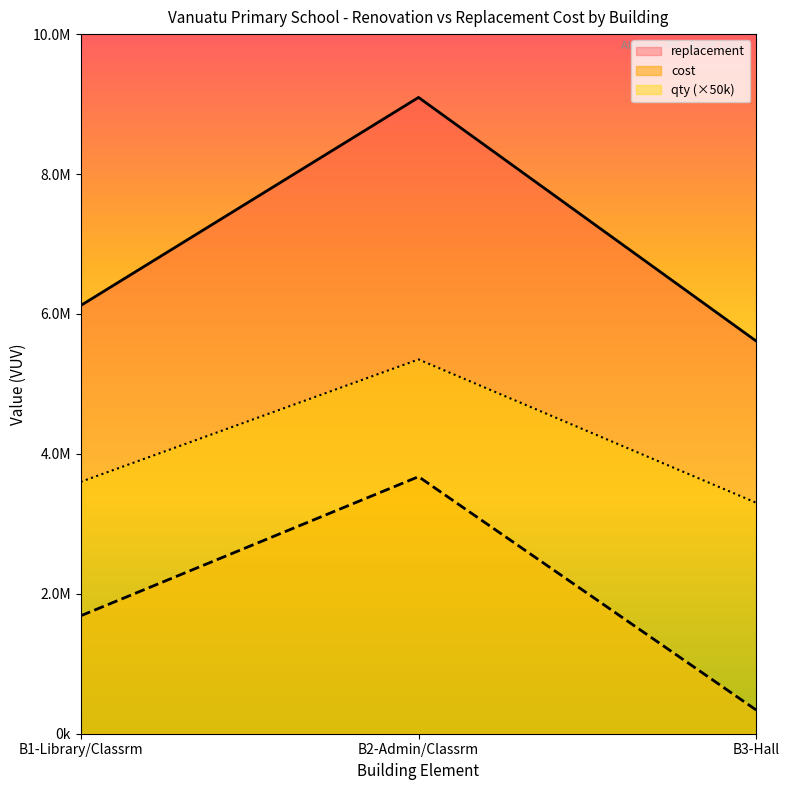

Reading right to left, extract all data points from this chart.

cost: 336600	3674200	1685200
replacement: 5610000	9095000	6120000
qty: 3300000	5350000	3600000